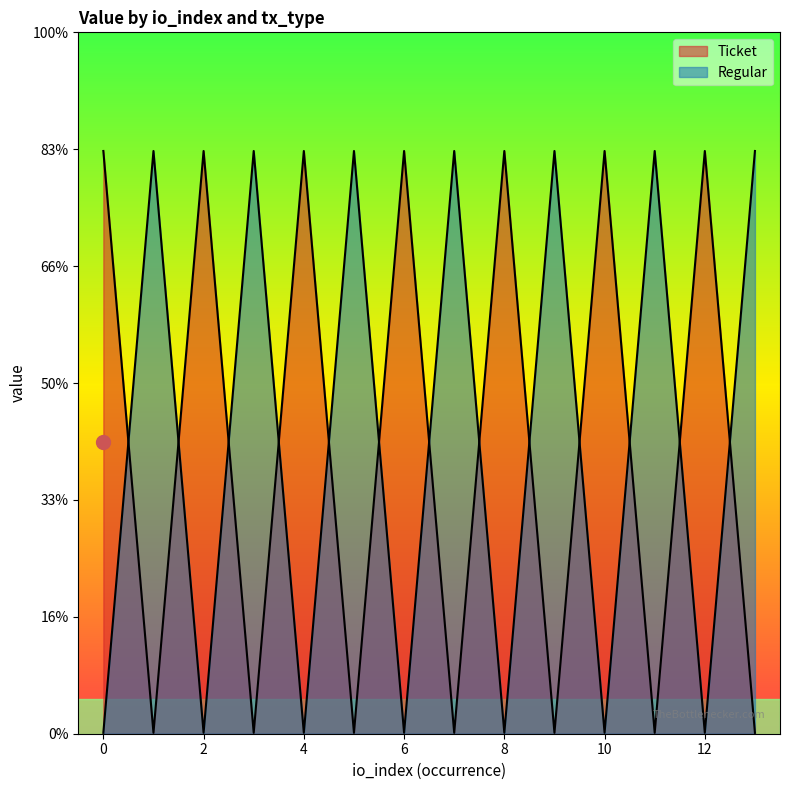

Between which two adjacent categories do Regular and Ticket first intersect?

0 and 1